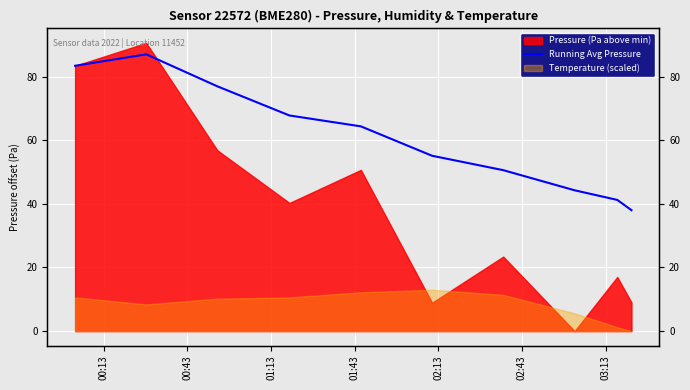

True or false: the data has more than 0 interior local peaks.

True